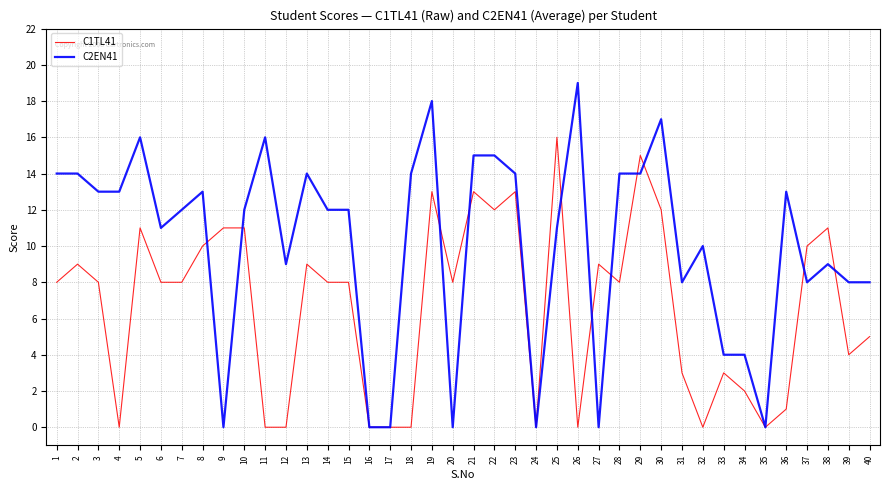

What is the average value of the C1TL41 series?

7